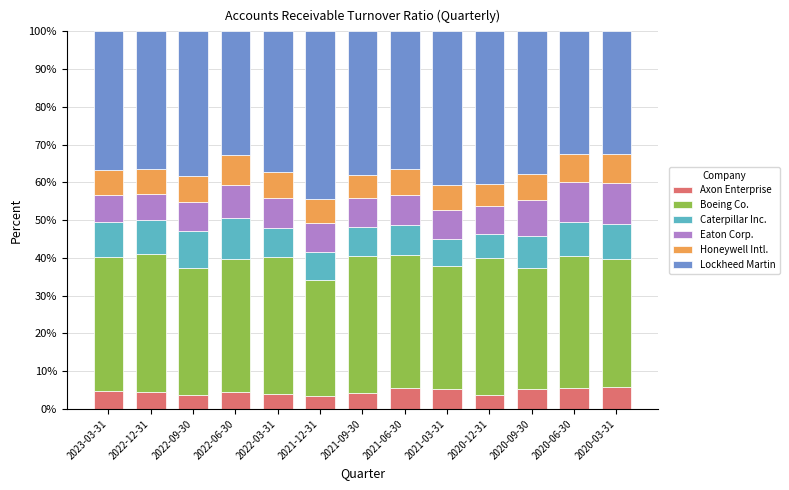

What is the difference between the maximum and second lowest values in the Axon Enterprise series?

2.2